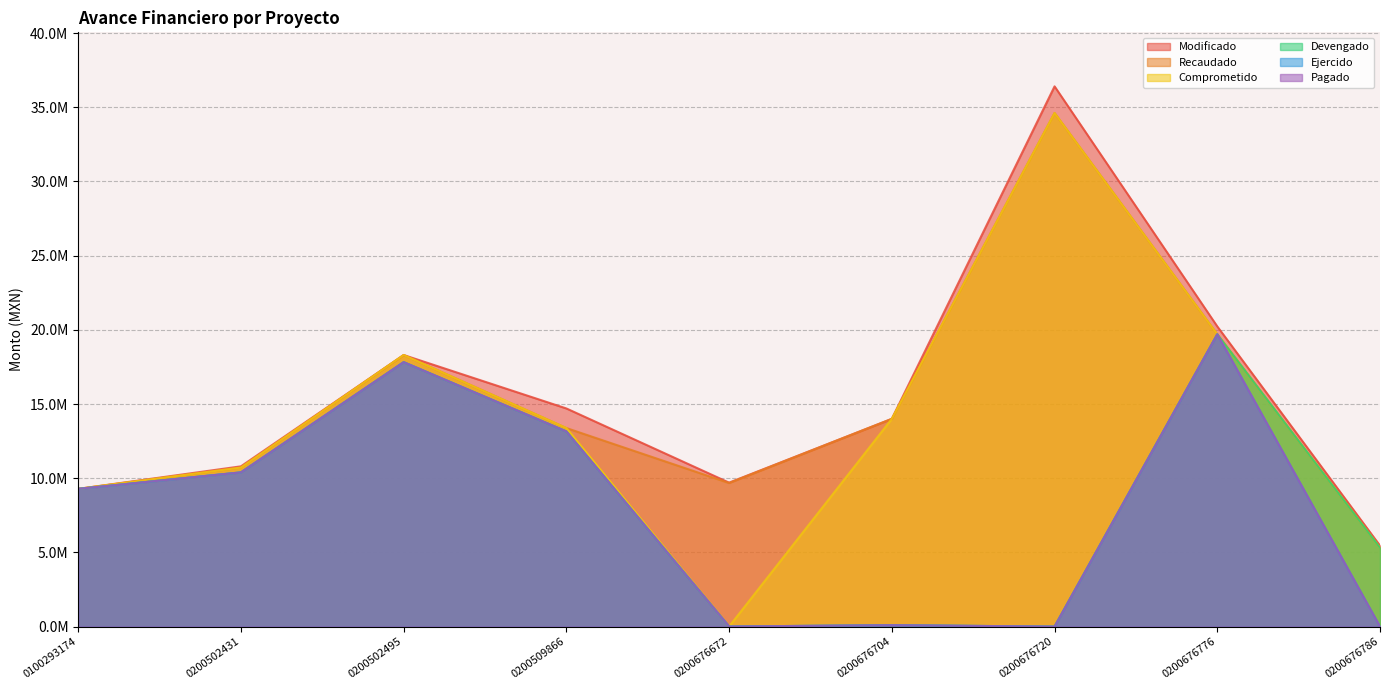

Does the chart display data point markers on the line(s)?

No